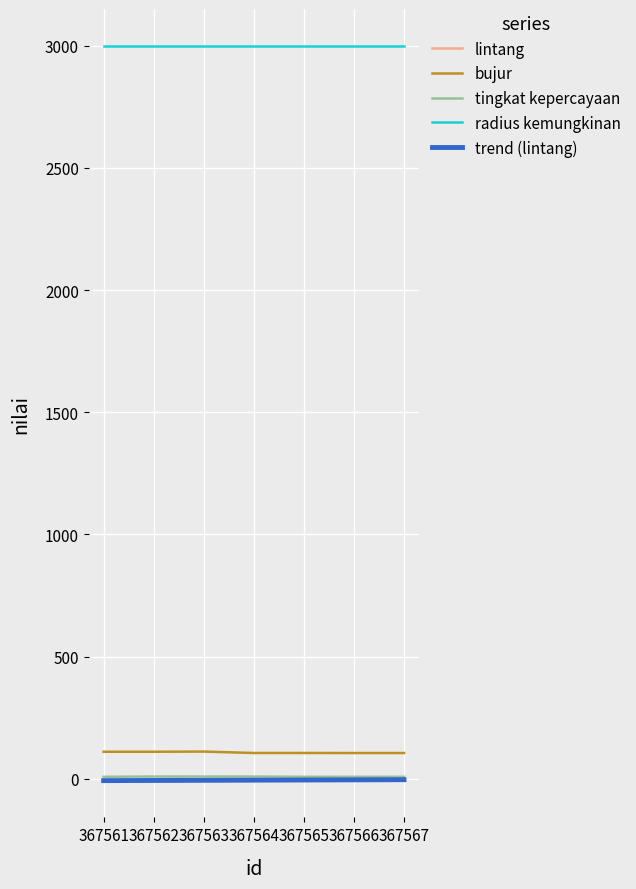

At which label does tingkat kepercayaan reach its peak?

367562